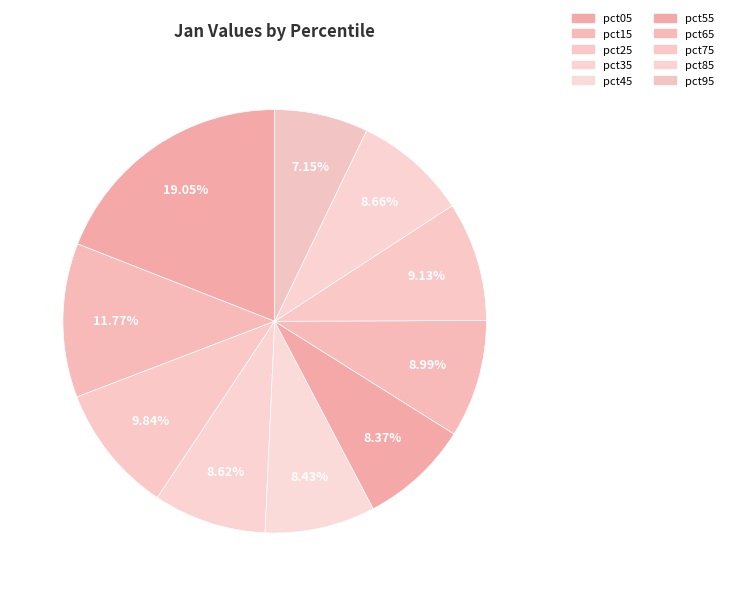

What is the largest slice in the pie chart?

pct05